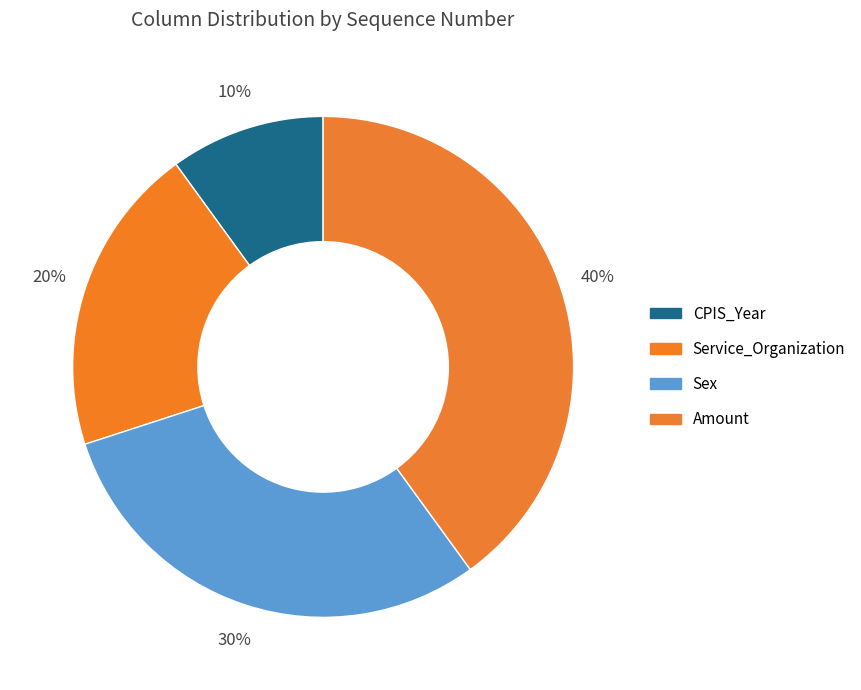

How many segments does this pie chart have?

4